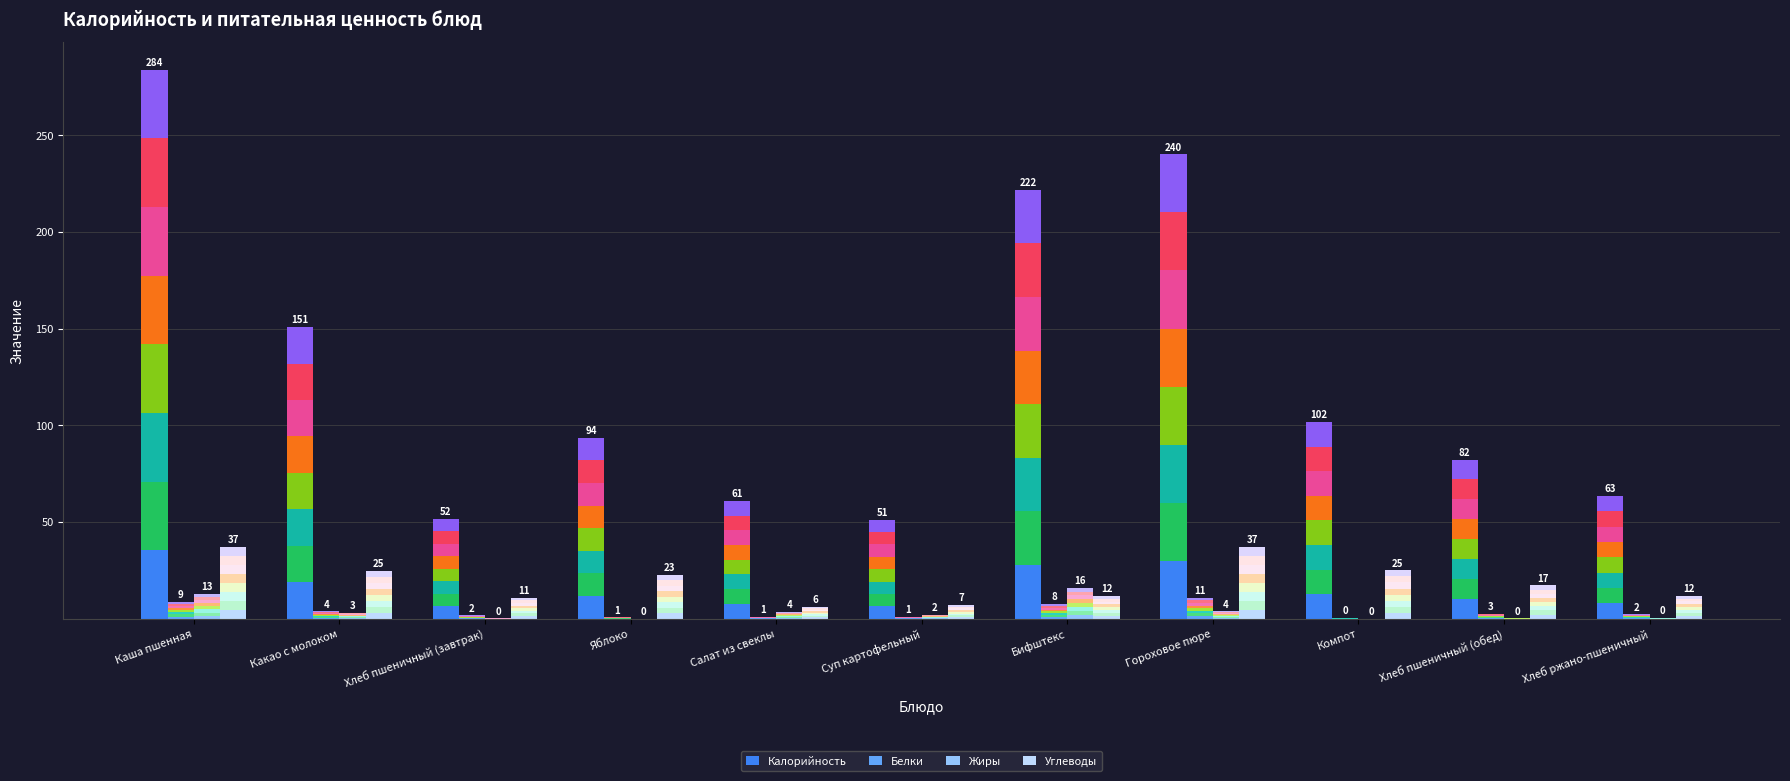

How many bars are there in each group?

4